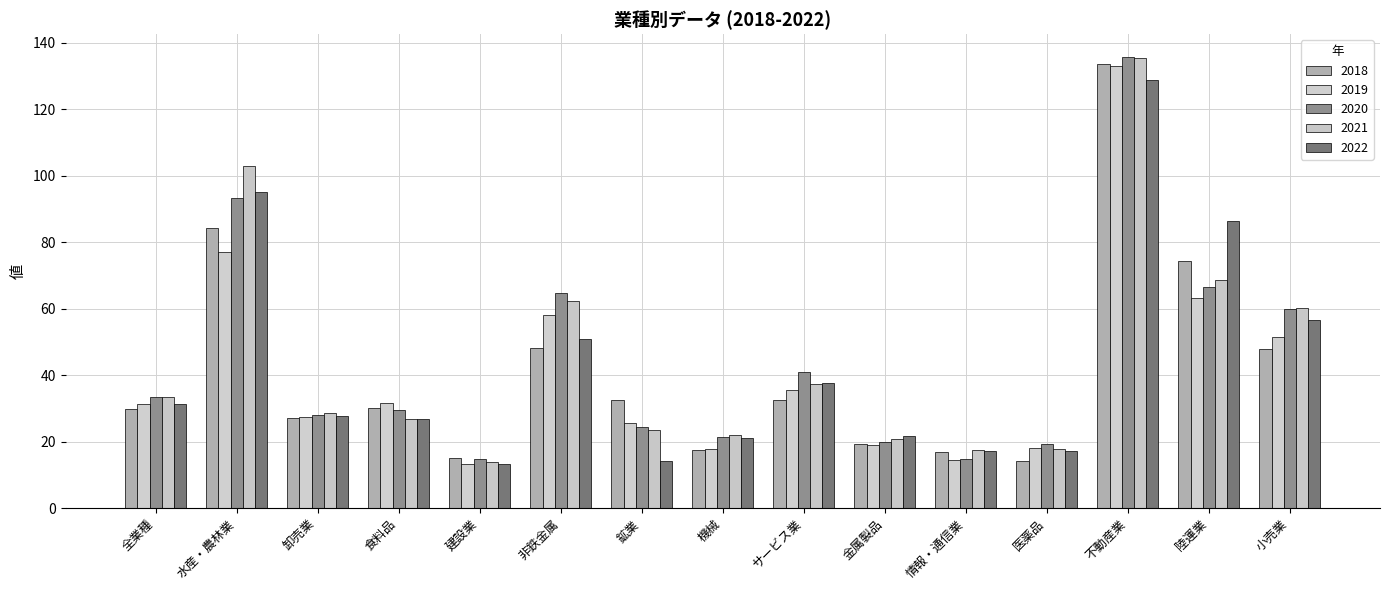

The 2021 series shows 20.7 at 金属製品. True or false?

True